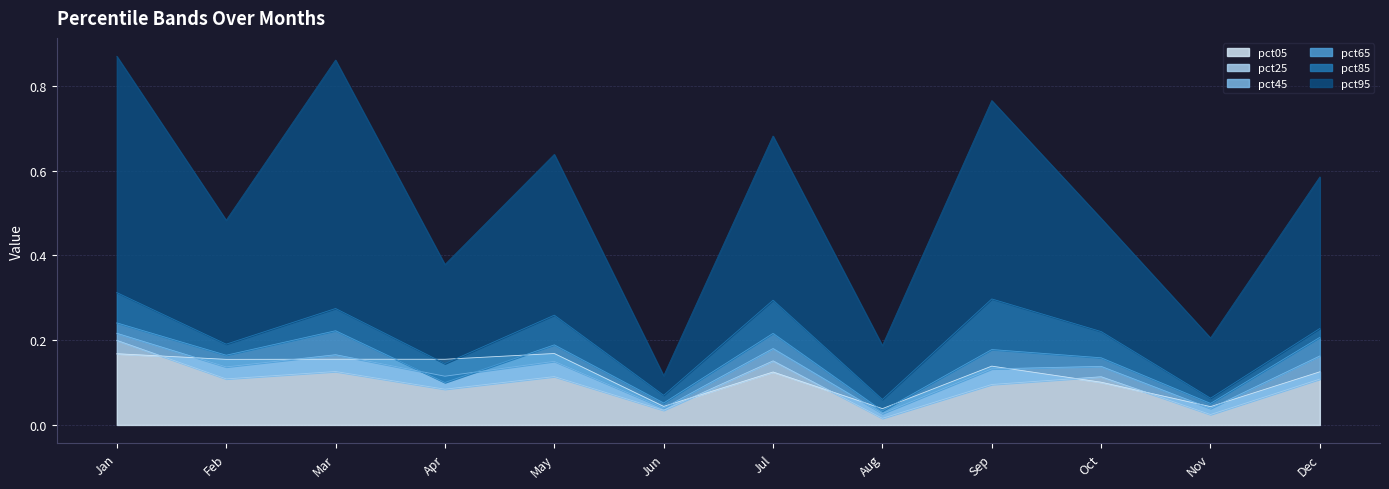

The pct85 series shows 0.2 at Sep. True or false?

False